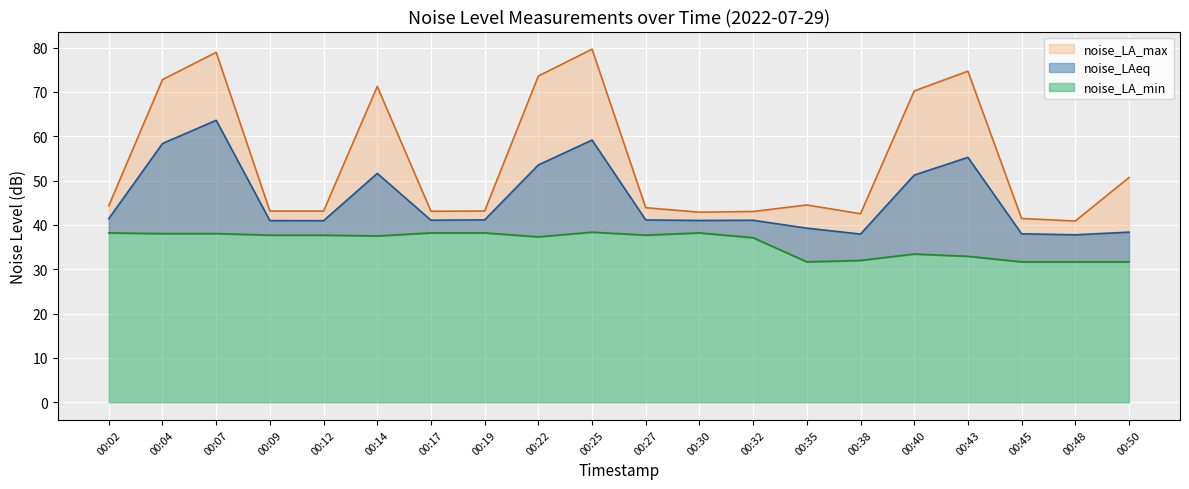

Reading left to right, list all the values displayed in this chart.

noise_LAeq: 00:02=41.4	00:04=58.4	00:07=63.6	00:09=41.0	00:12=41.0	00:14=51.6	00:17=41.1	00:19=41.1	00:22=53.5	00:25=59.1	00:27=41.1	00:30=41.0	00:32=41.1	00:35=39.3	00:38=38.0	00:40=51.2	00:43=55.2	00:45=38.0	00:48=37.8	00:50=38.4
noise_LA_max: 00:02=44.4	00:04=72.8	00:07=79.0	00:09=43.1	00:12=43.1	00:14=71.2	00:17=43.1	00:19=43.1	00:22=73.6	00:25=79.7	00:27=43.9	00:30=42.9	00:32=43.0	00:35=44.5	00:38=42.5	00:40=70.2	00:43=74.7	00:45=41.5	00:48=40.9	00:50=50.7
noise_LA_min: 00:02=38.2	00:04=38.0	00:07=38.0	00:09=37.7	00:12=37.7	00:14=37.5	00:17=38.2	00:19=38.2	00:22=37.3	00:25=38.4	00:27=37.7	00:30=38.2	00:32=37.1	00:35=31.7	00:38=32.0	00:40=33.4	00:43=32.9	00:45=31.7	00:48=31.7	00:50=31.7